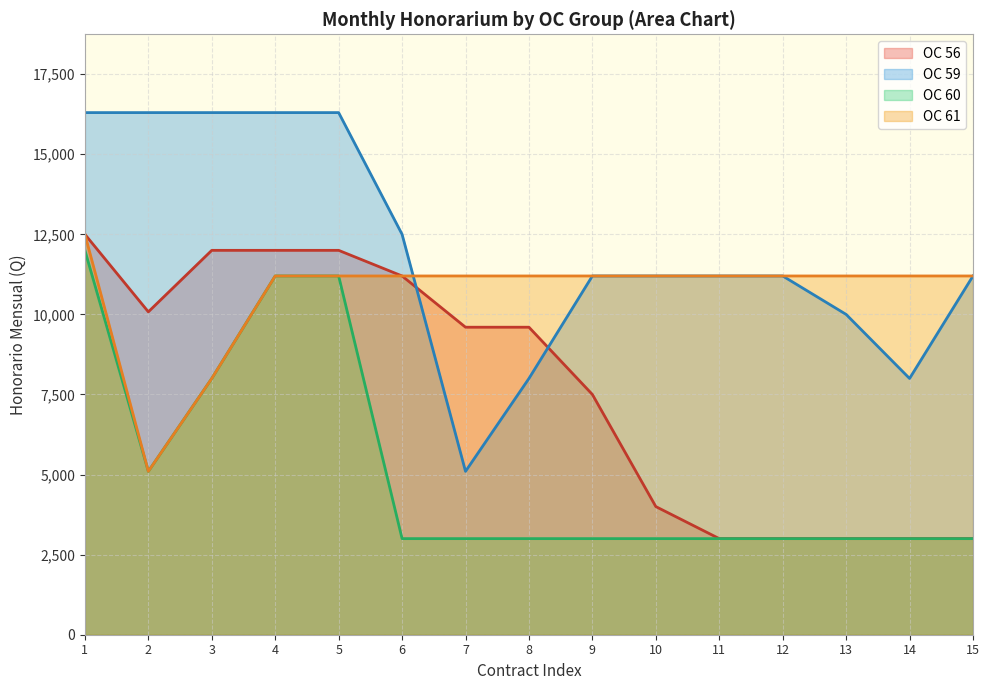

Which has a higher value, 12 or 5?

5